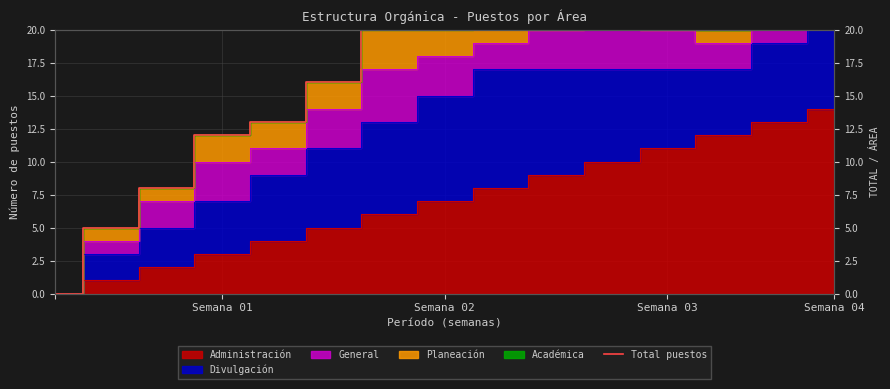

What is the approximate value at 4, to the nearest 10?

10